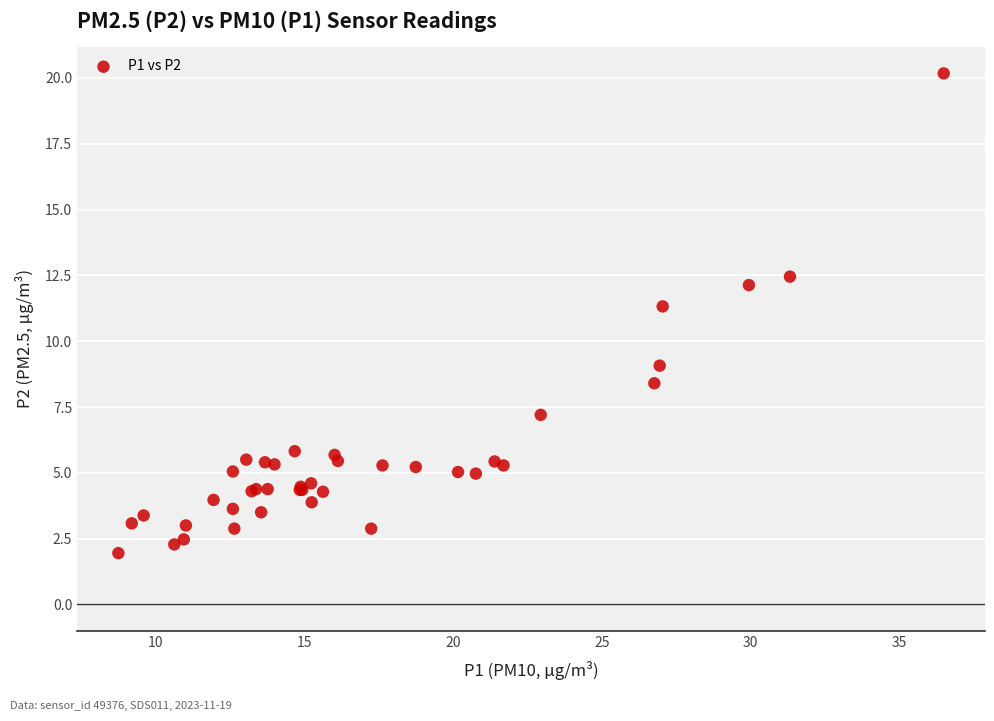

What Y value in the scatter plot is closest to 11?

11.3